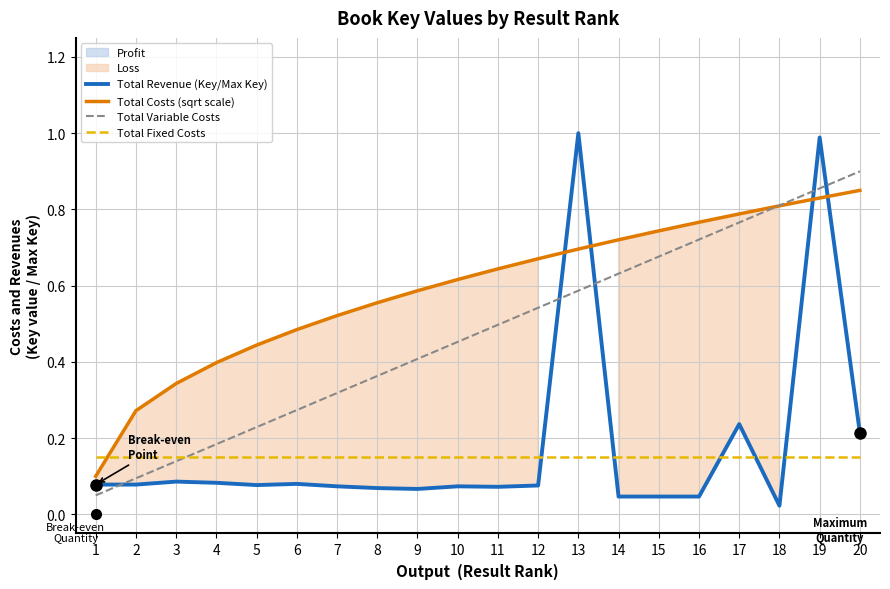

True or false: Total Variable Costs has more than 0 points higher than both neighbors.

False